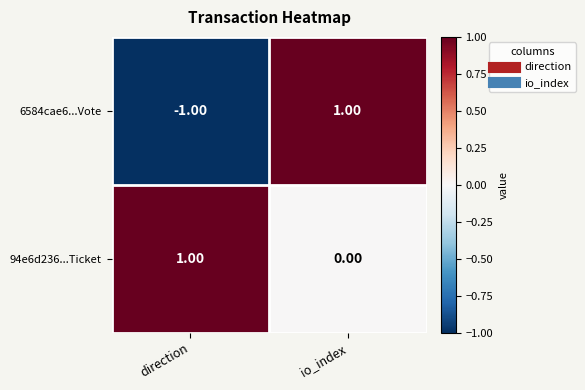

At which label does 6584cae6...Vote reach its peak?

io_index